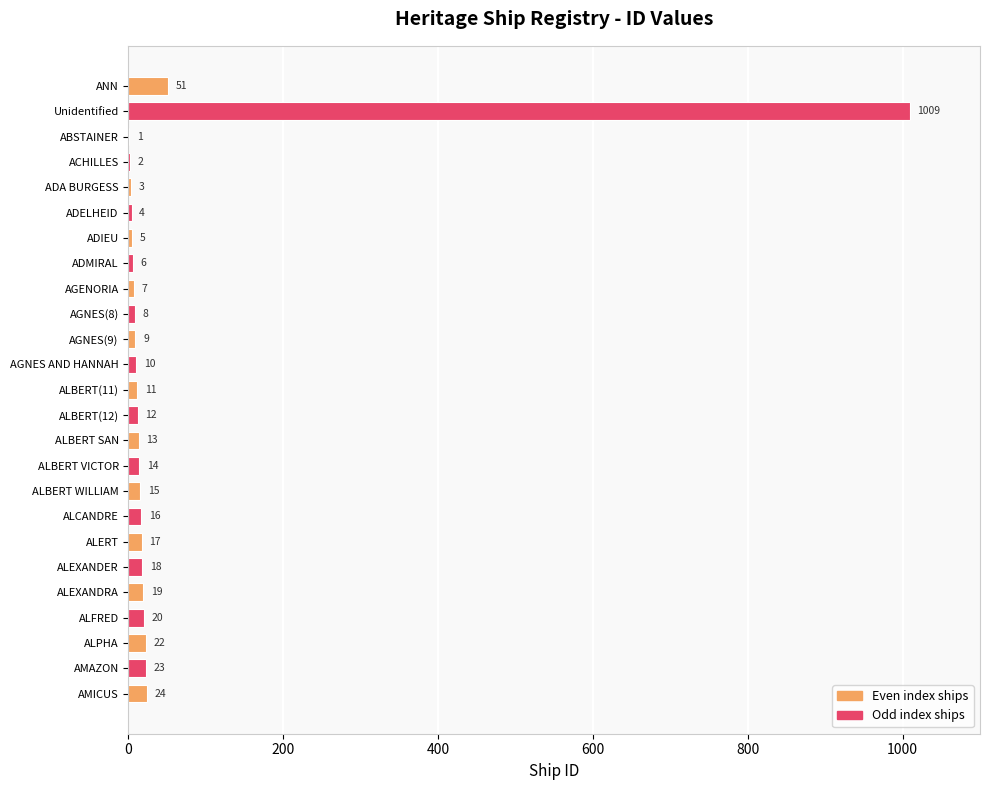

Reading top to bottom, extract all data points from this chart.

ANN=51	Unidentified=1009	ABSTAINER=1	ACHILLES=2	ADA BURGESS=3	ADELHEID=4	ADIEU=5	ADMIRAL=6	AGENORIA=7	AGNES(8)=8	AGNES(9)=9	AGNES AND HANNAH=10	ALBERT(11)=11	ALBERT(12)=12	ALBERT SAN=13	ALBERT VICTOR=14	ALBERT WILLIAM=15	ALCANDRE=16	ALERT=17	ALEXANDER=18	ALEXANDRA=19	ALFRED=20	ALPHA=22	AMAZON=23	AMICUS=24